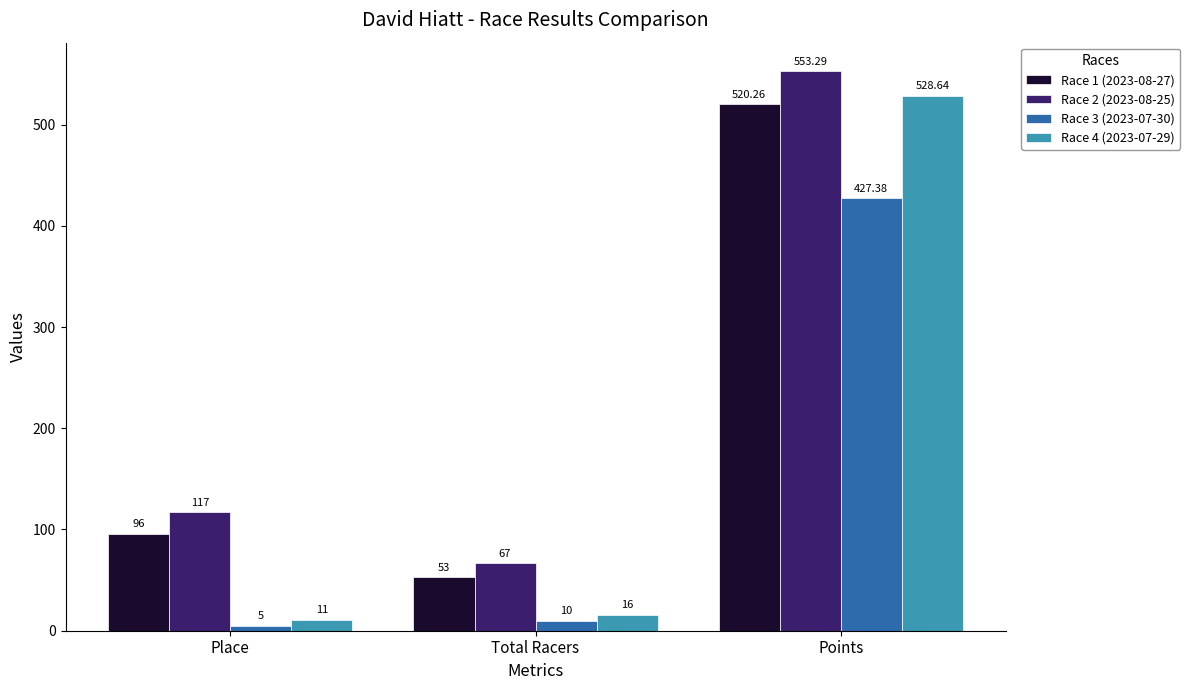

What is the label of the 3rd bar from the right?

Place